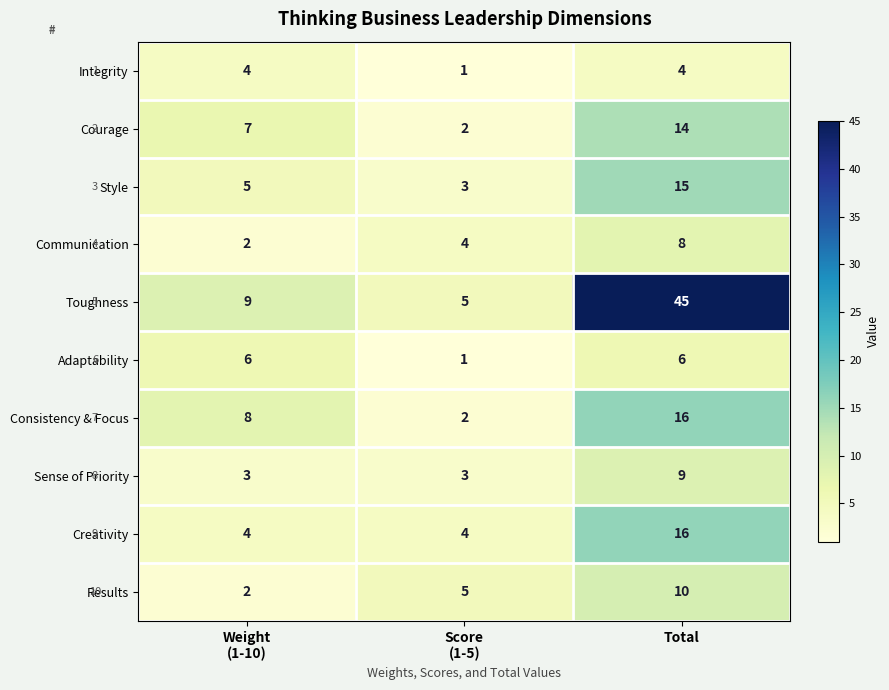

Which series has the widest spread of values?

Toughness